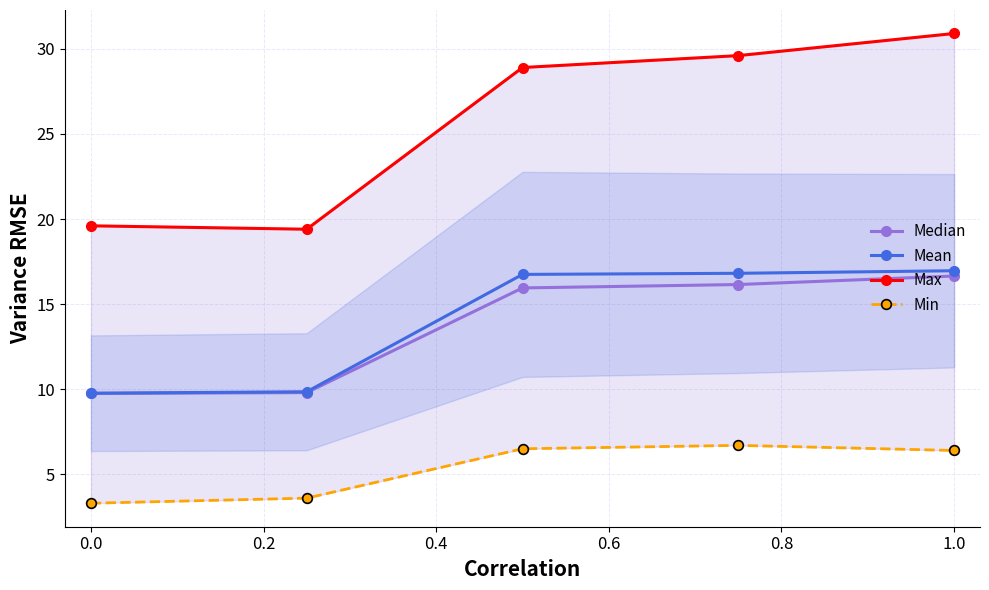

True or false: Min and Mean cross at least once.

False